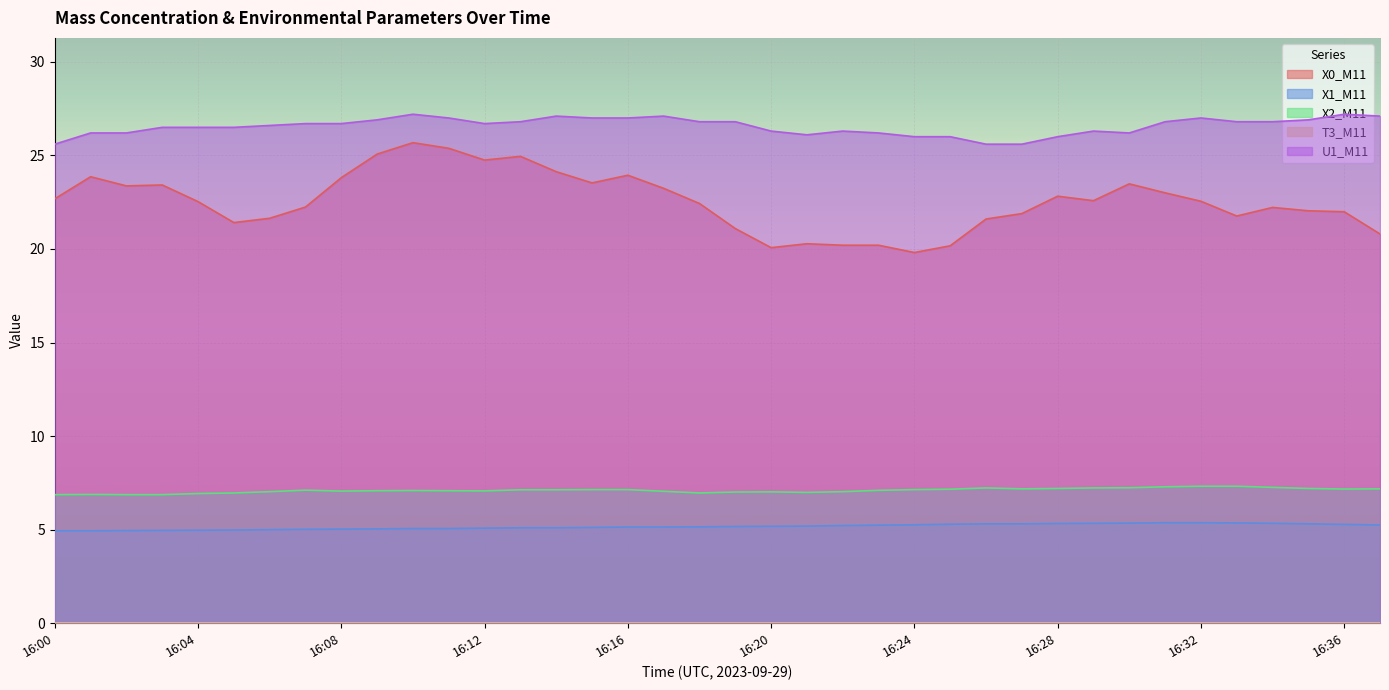

What is the value of the U1_M11 point at the 6th from the left?

26.5